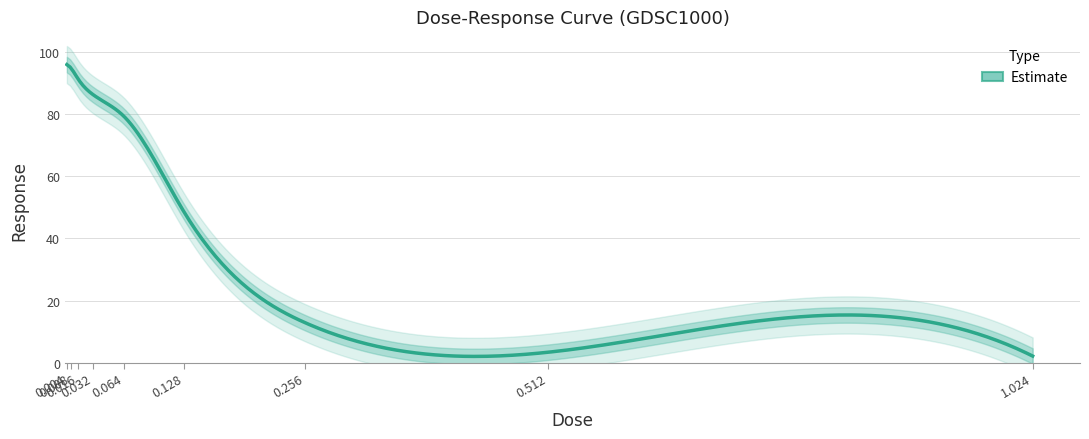

Approximately how many times larger is the value at 0.016 compared to 0.064?

1.1